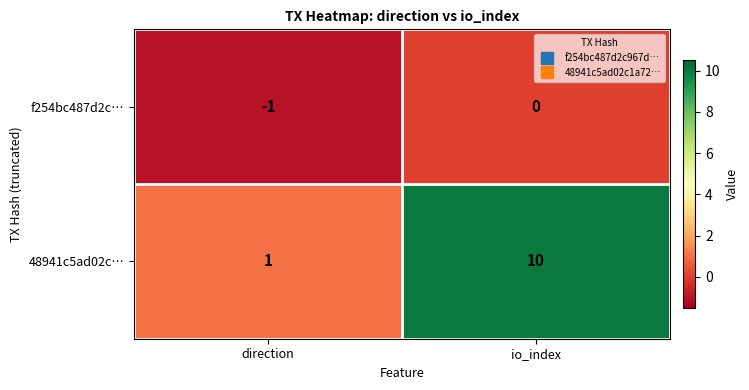

What is the average value of the 48941c5ad02c… series?

6